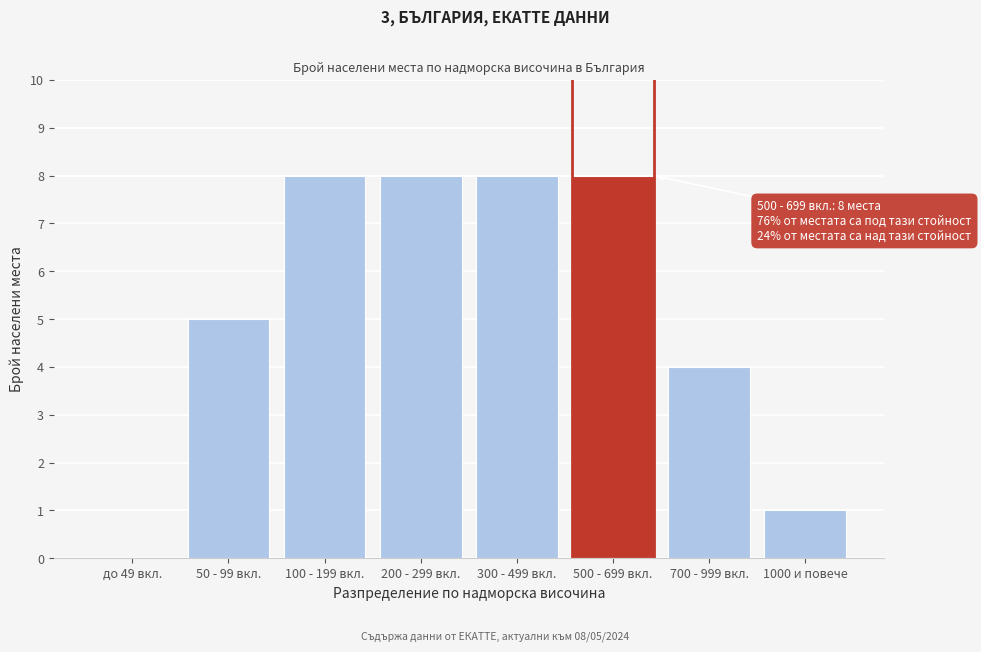

Reading left to right, extract all data points from this chart.

до 49 вкл.=0	50 - 99 вкл.=5	100 - 199 вкл.=8	200 - 299 вкл.=8	300 - 499 вкл.=8	500 - 699 вкл.=8	700 - 999 вкл.=4	1000 и повече=1